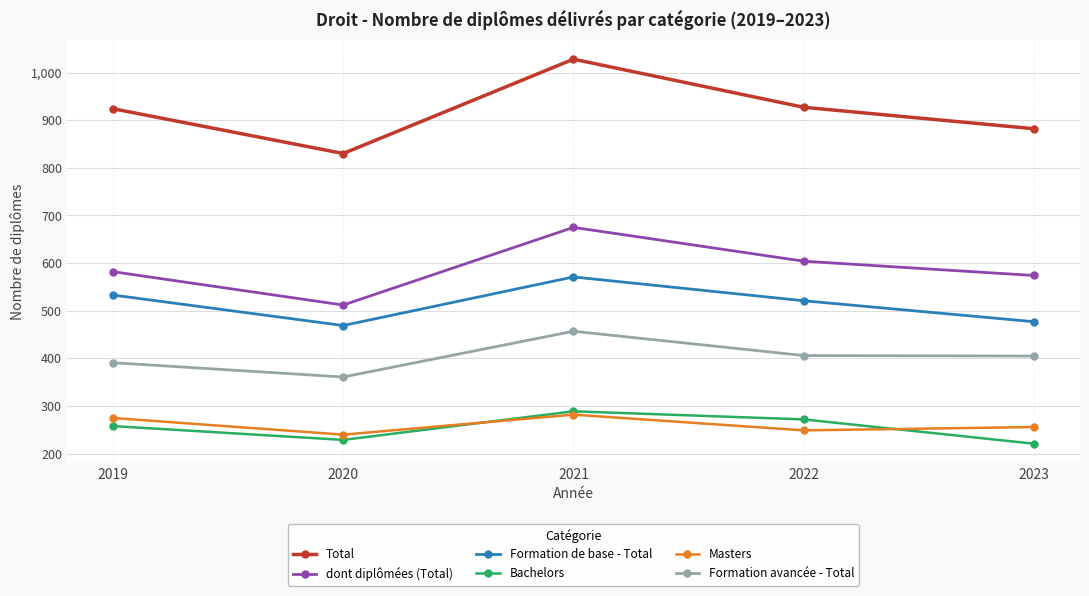

True or false: Bachelors and Formation avancée - Total intersect in this chart.

False